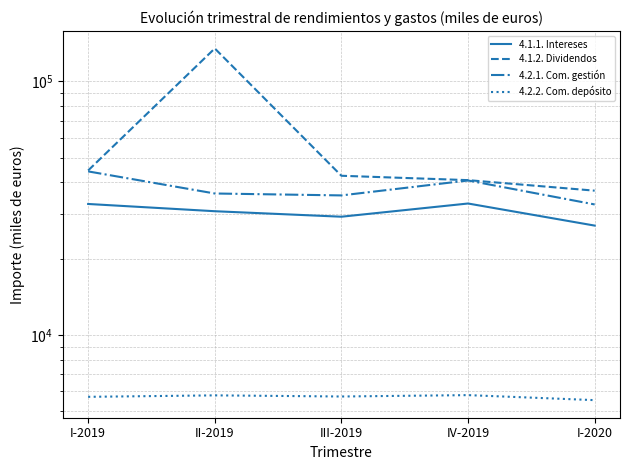

Between III-2019 and I-2020, which is larger?

III-2019